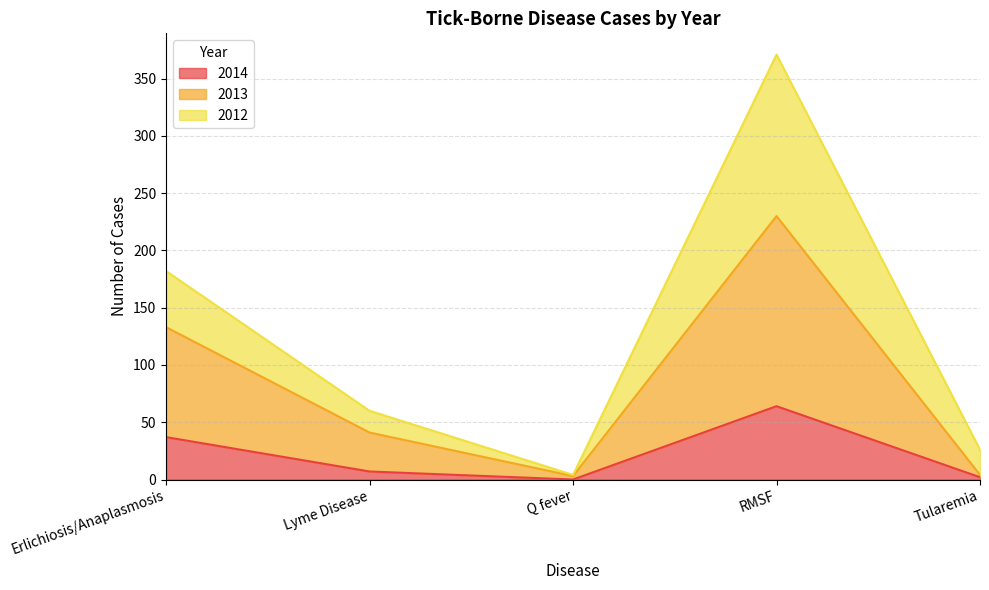

What is the label of the 2nd point from the right?

RMSF